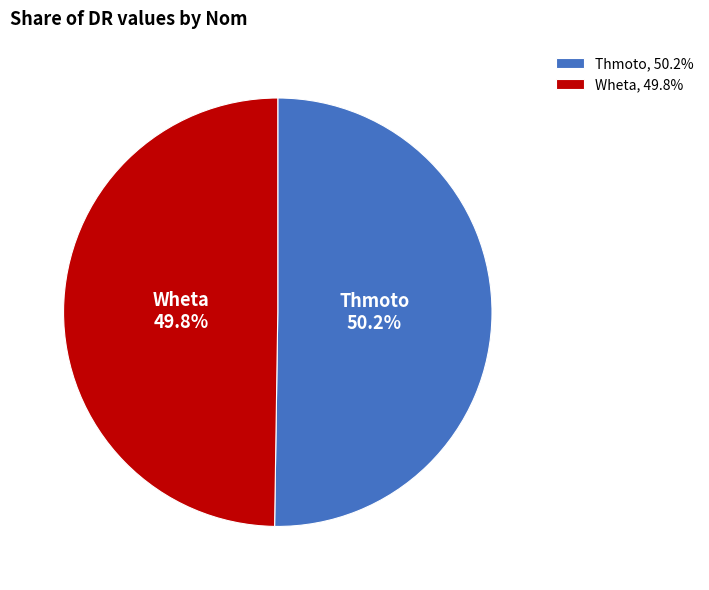

What is the ratio of the value at Thmoto to the value at Wheta?

1.0